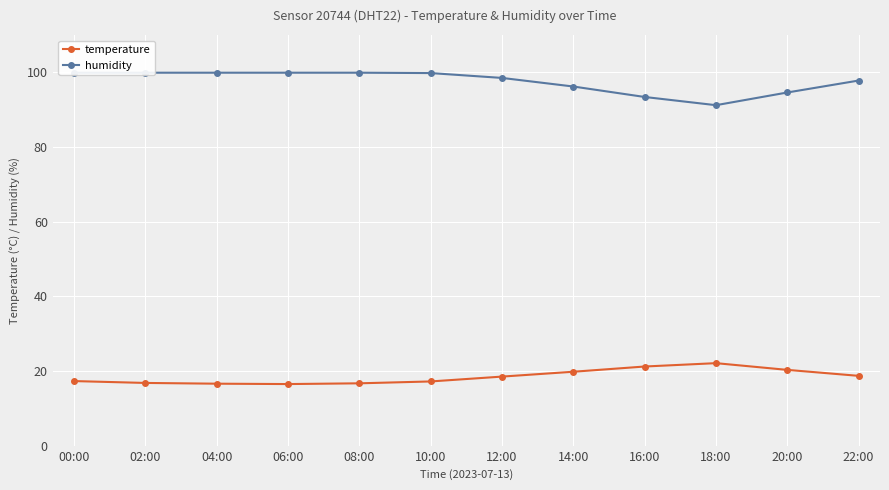

Reading left to right, what are all the values shown in this chart?

temperature: 00:00=17.3	02:00=16.8	04:00=16.6	06:00=16.5	08:00=16.7	10:00=17.2	12:00=18.5	14:00=19.8	16:00=21.2	18:00=22.1	20:00=20.3	22:00=18.7
humidity: 00:00=99.9	02:00=99.9	04:00=99.9	06:00=99.9	08:00=99.9	10:00=99.8	12:00=98.5	14:00=96.2	16:00=93.4	18:00=91.2	20:00=94.6	22:00=97.8